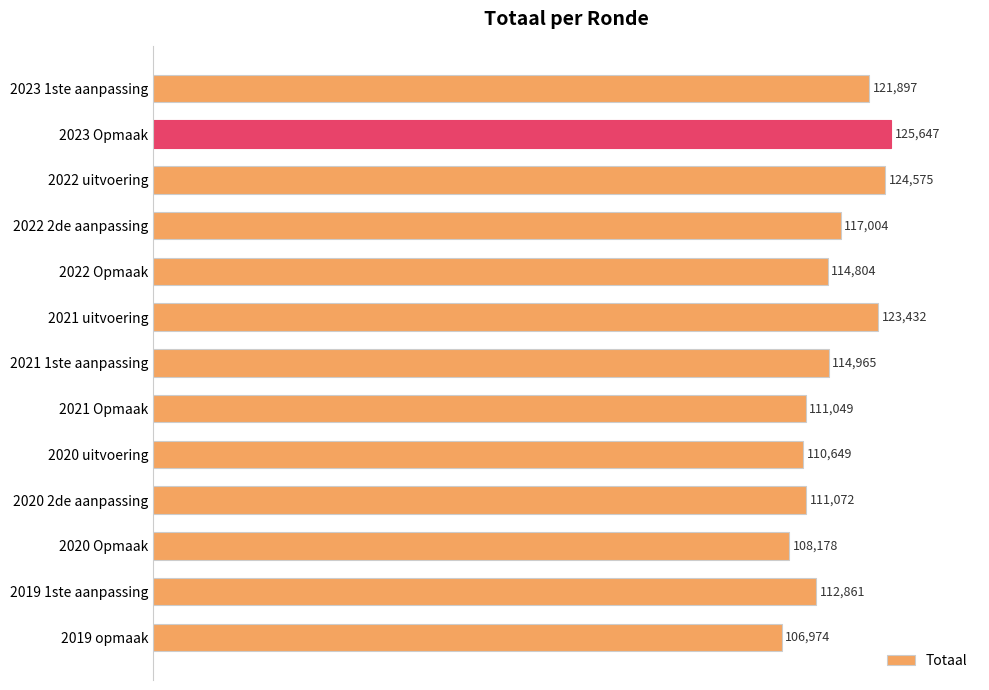

What is the difference between the maximum and minimum values?

18673